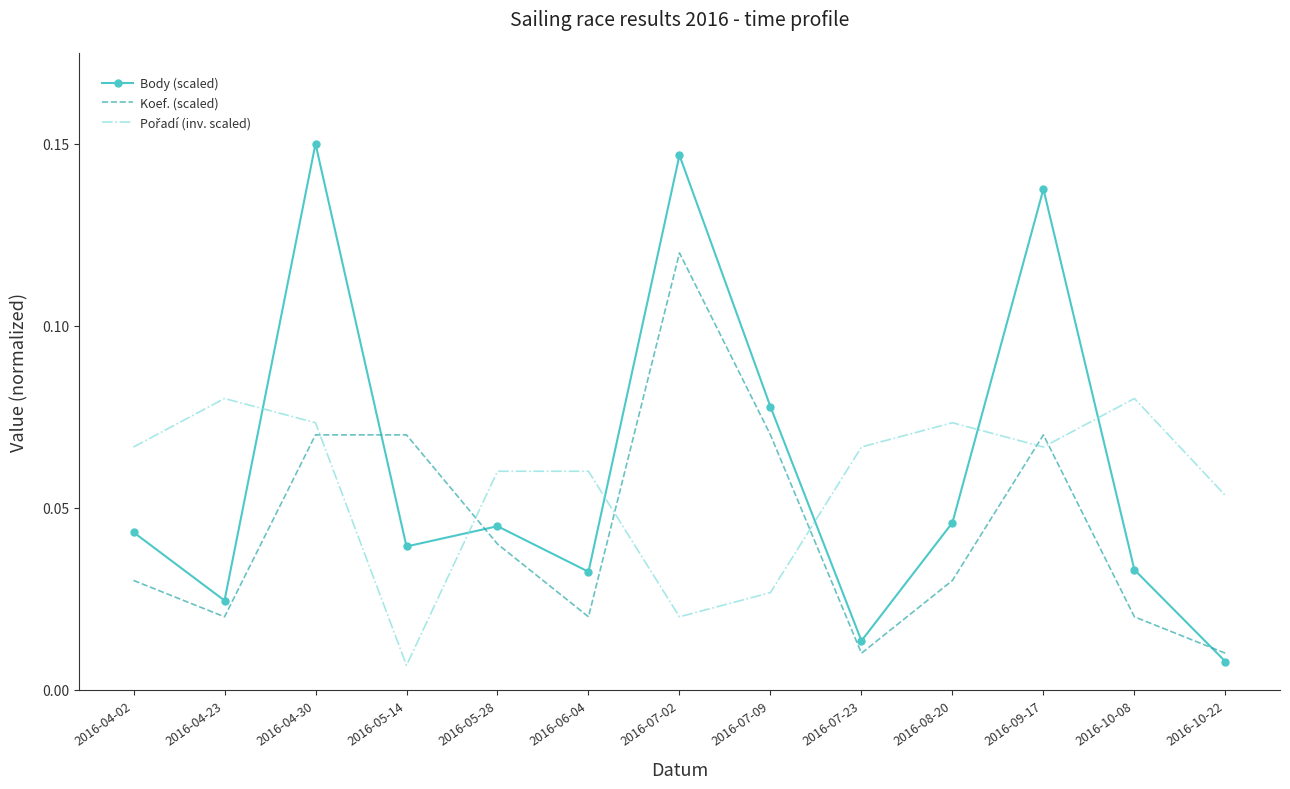

Which series changed the most between 2016-05-28 and 2016-09-17?

Body (scaled)